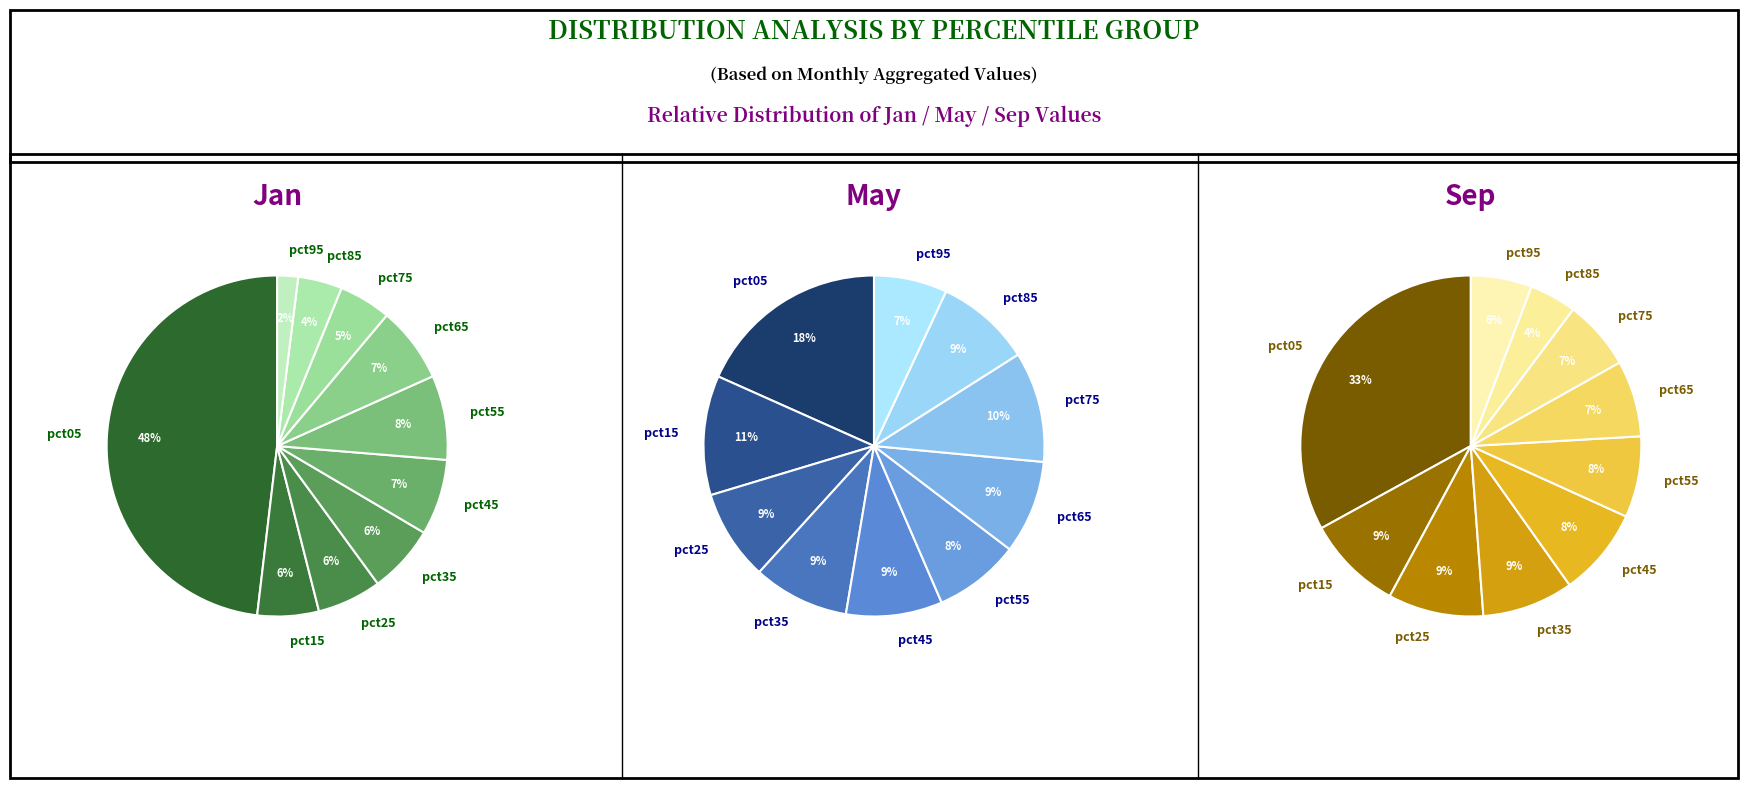

What percentage is the 4 slice, to the nearest percent?

8%